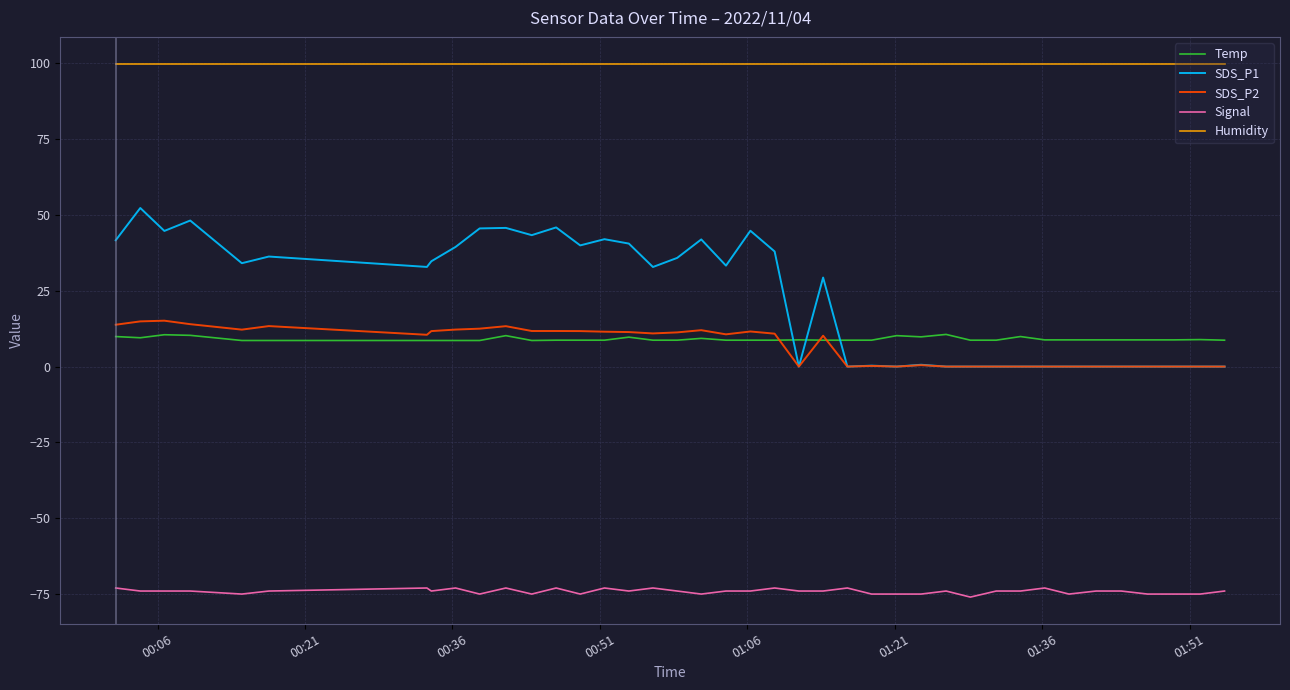

What is the lowest value of the Humidity series?

99.9